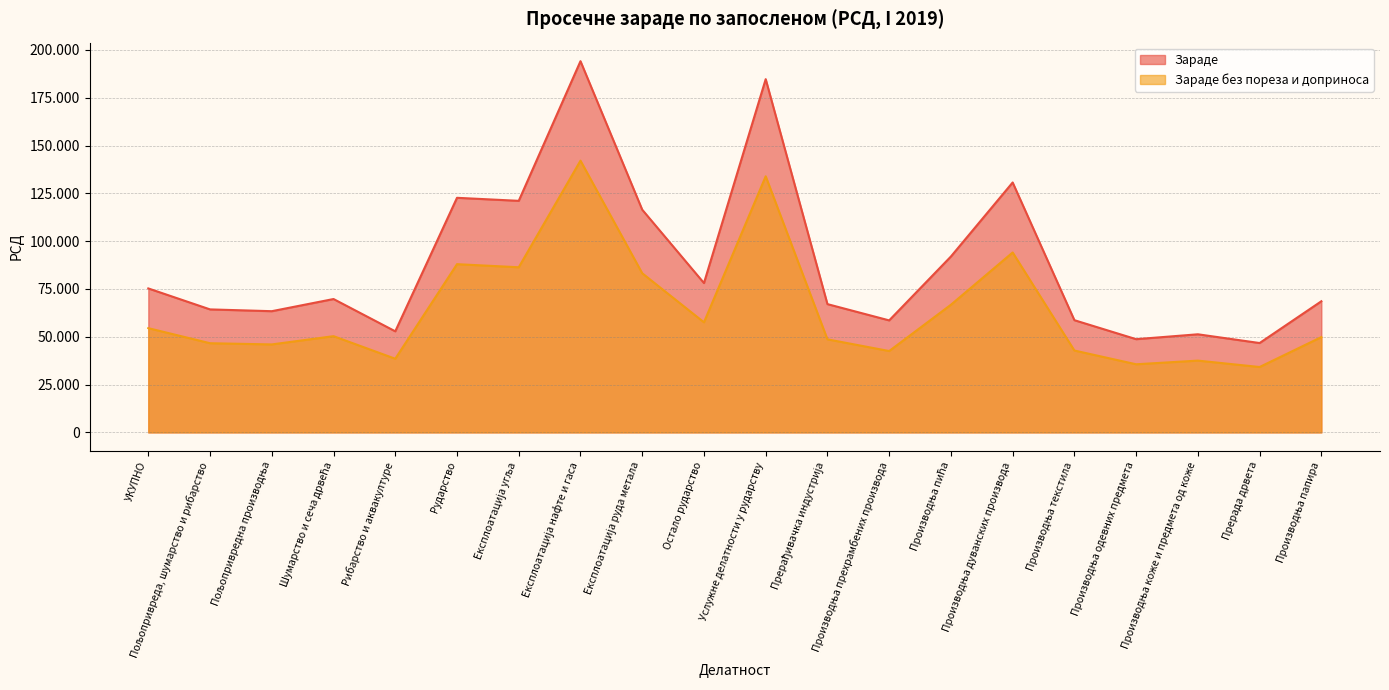

True or false: Зараде and Зараде без пореза и доприноса intersect in this chart.

False